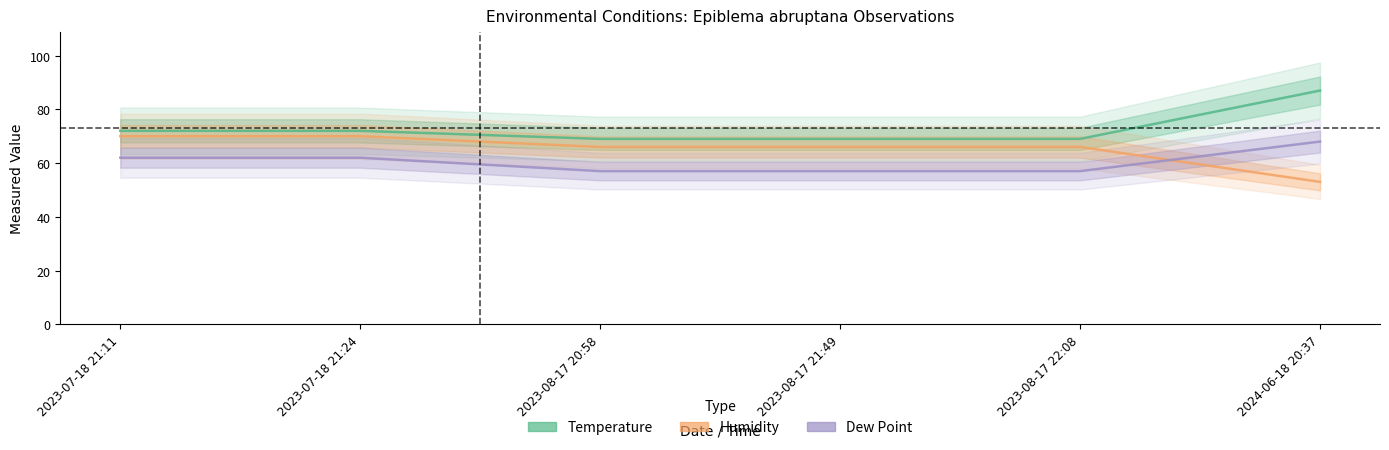

Is this an area chart (filled region under the line)?

No